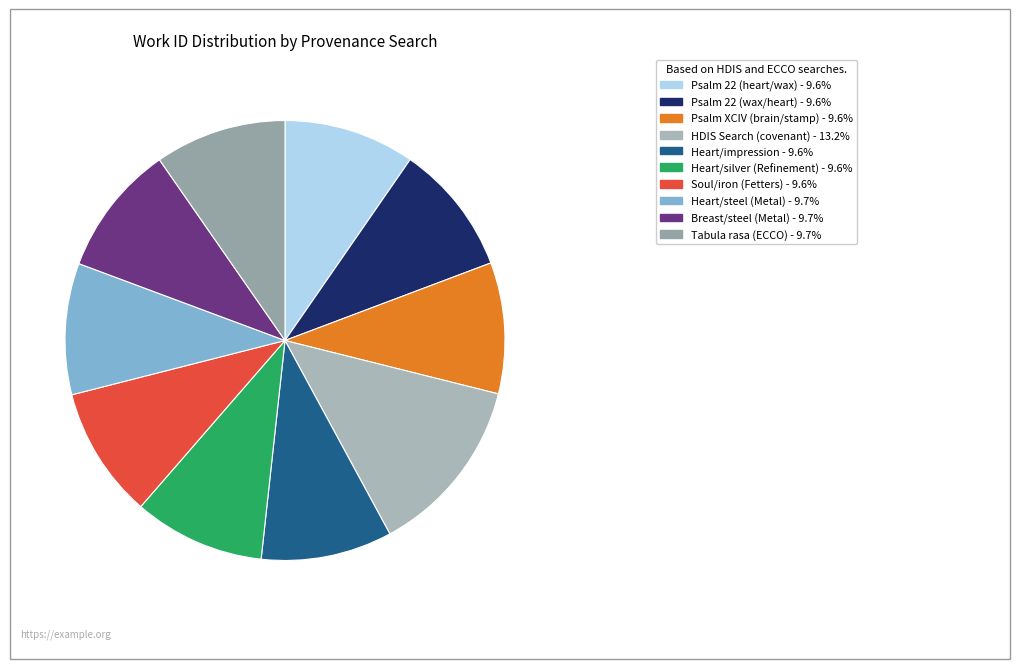

How many slices are in this pie chart?

10